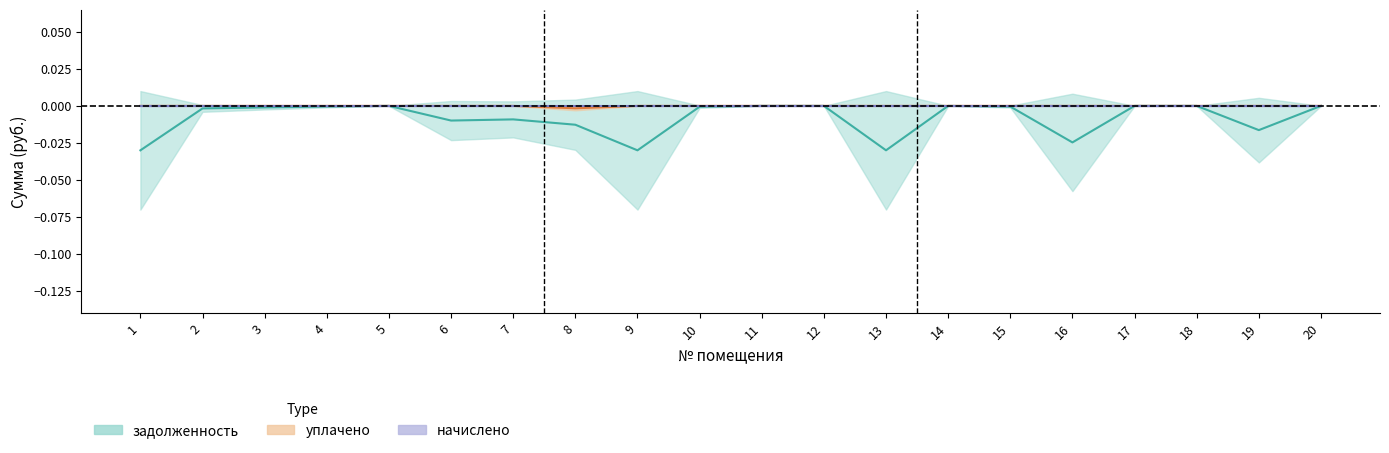

True or false: задолженность and уплачено cross at least once.

False